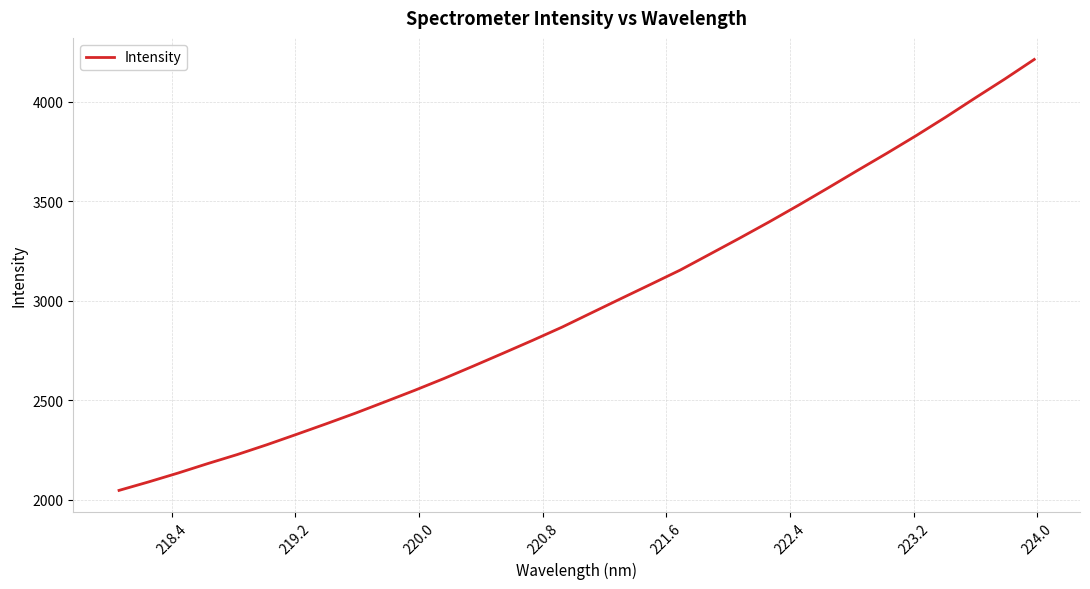

What is the difference between the maximum and minimum values?

2165.4